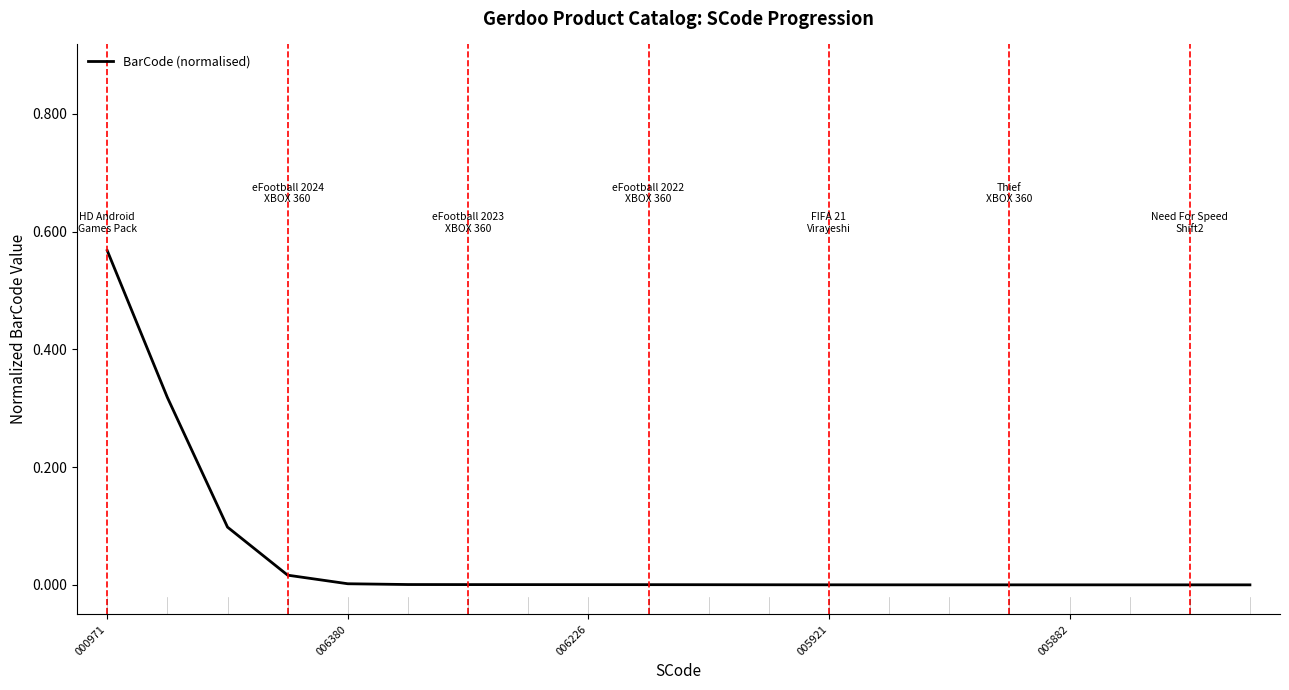

How many lines are shown in the chart?

1